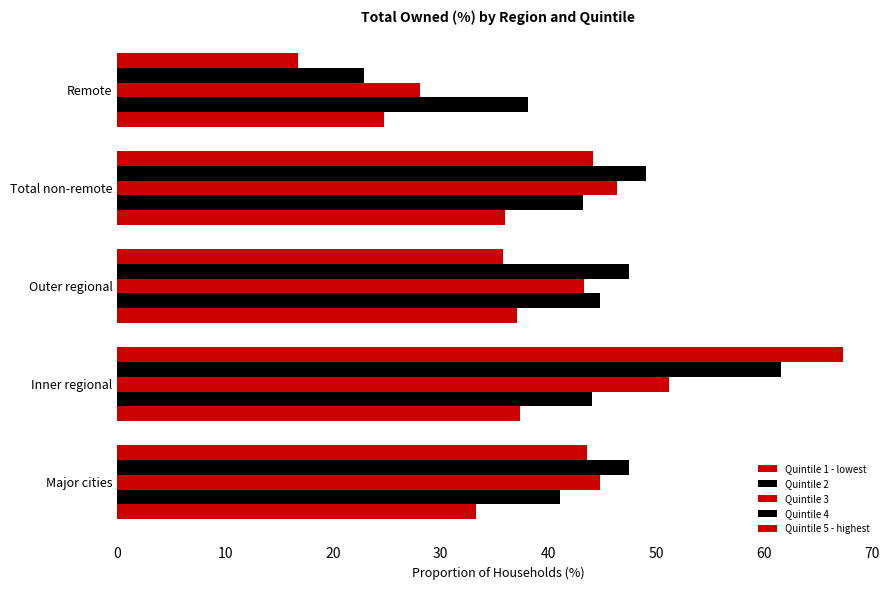

How many values in the Quintile 5 - highest series exceed 43?

3